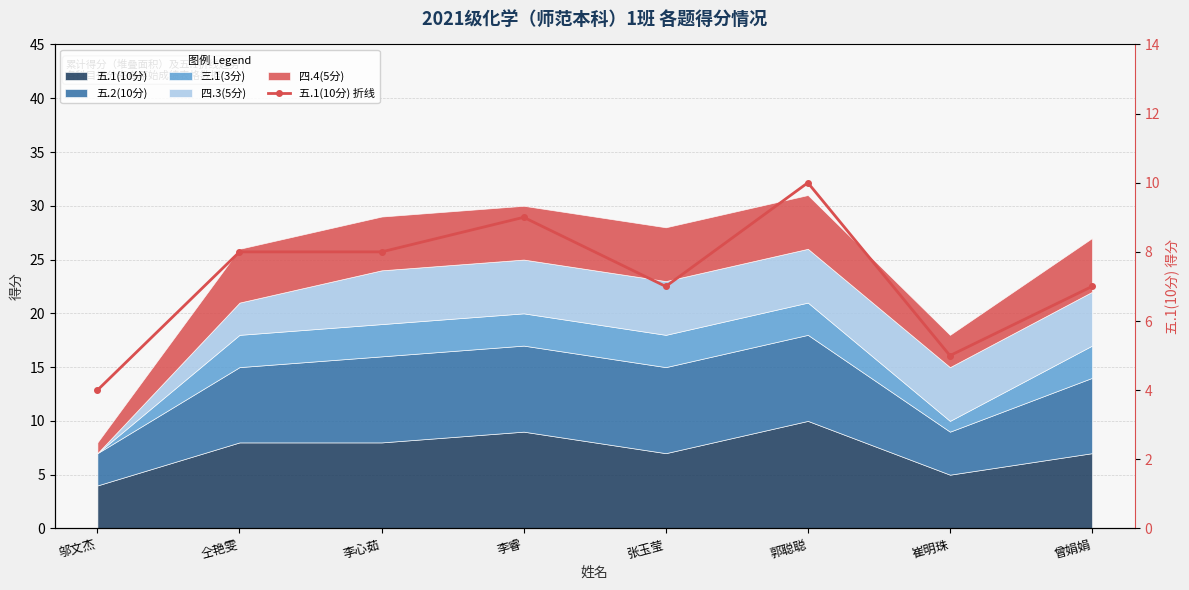

Where is the first local minimum?

张玉莹